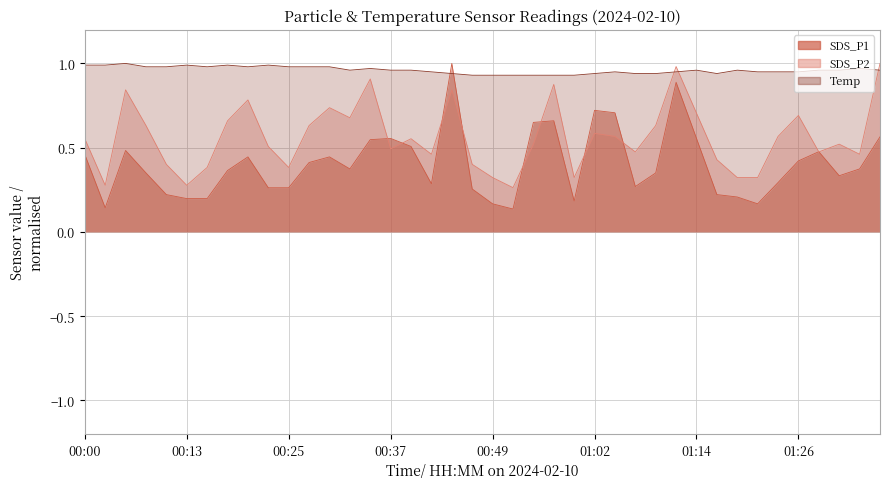

How many categories are shown in the chart?

40